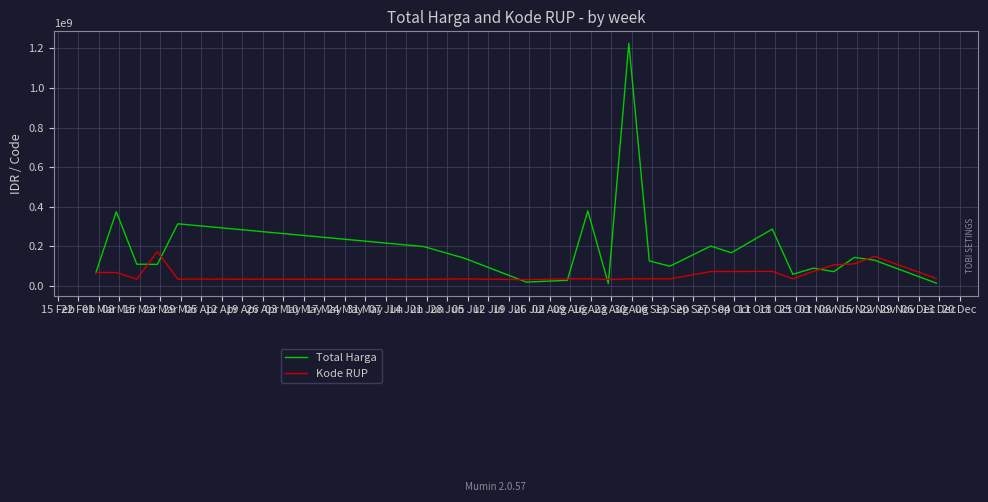

How many lines are shown in the chart?

2